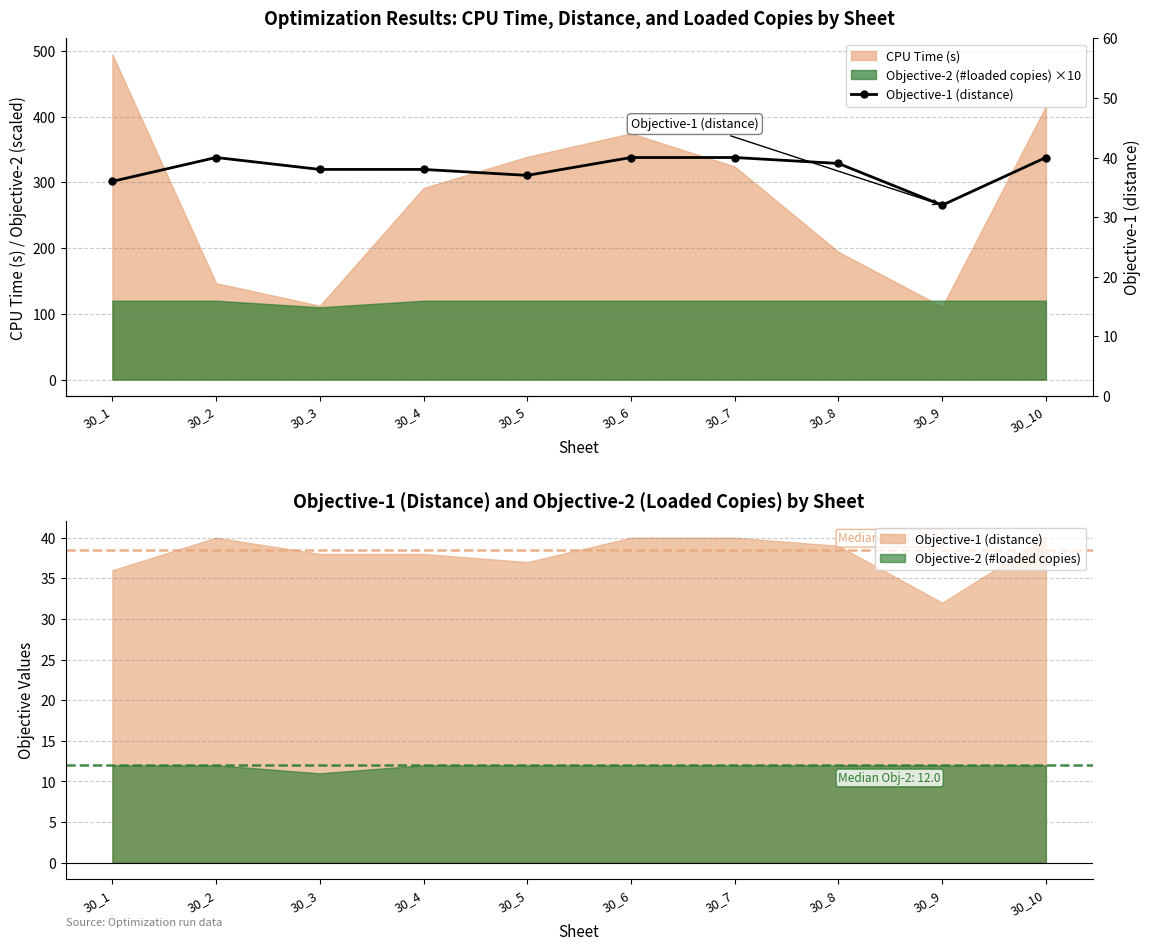

Reading left to right, transcribe all the data shown in this chart.

36	40	38	38	37	40	40	39	32	40